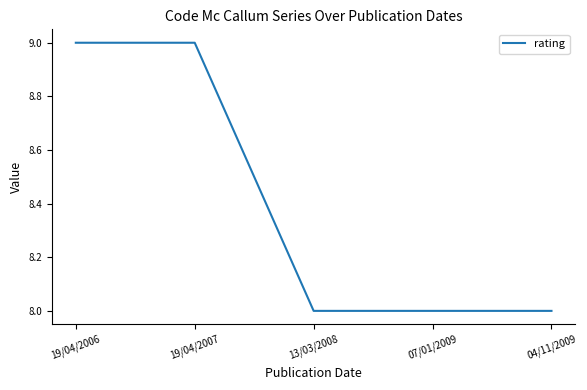

What is the minimum value shown in the chart?

8